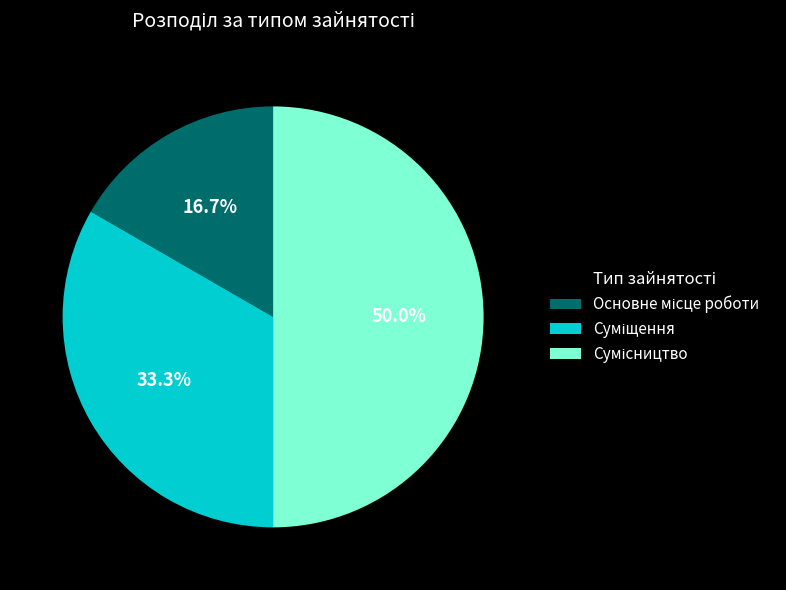

Count the number of slices in the pie.

3